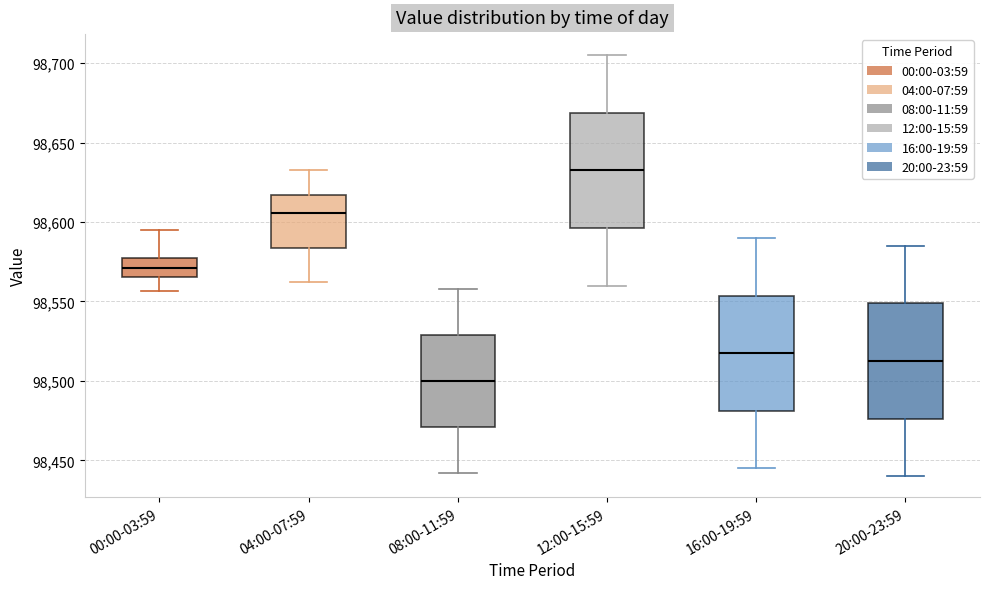

Where does the lower whisker of the box for 04:00-07:59 end on the y-axis? The values are not printed on the chart, so give them approximately, as read against the axis.

98560